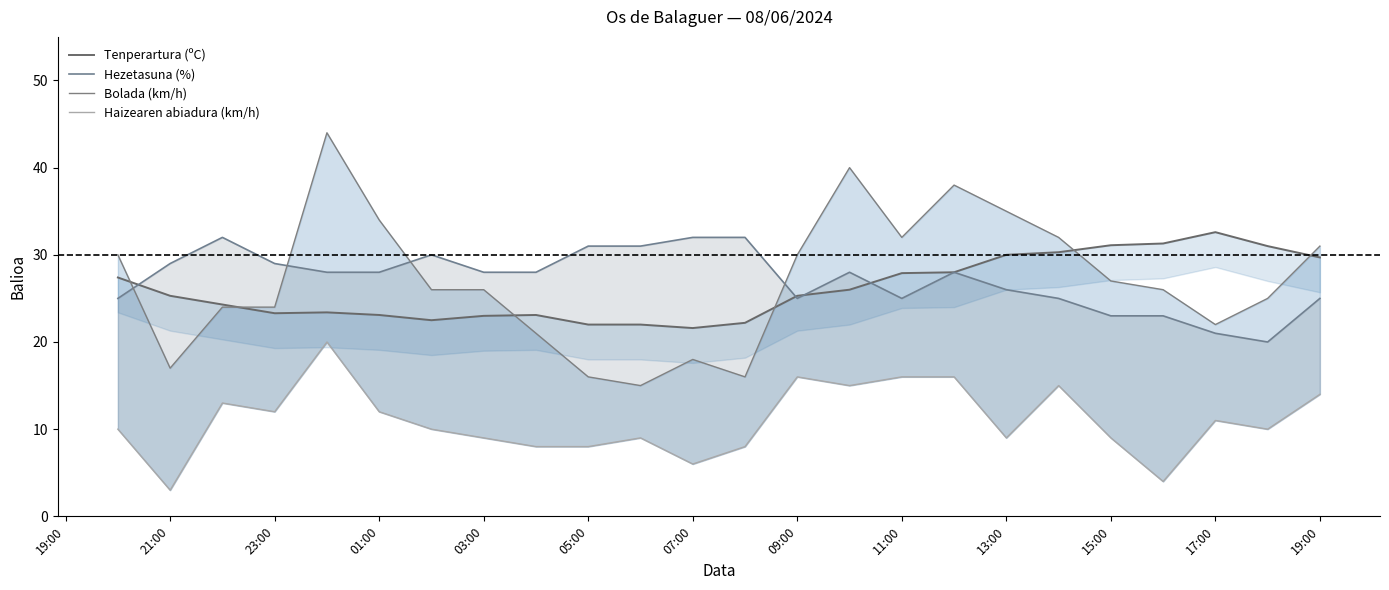

List the series in order of their peak value, lowest first.

Haizearen abiadura (km/h), Hezetasuna (%), Tenperartura (ºC), Bolada (km/h)